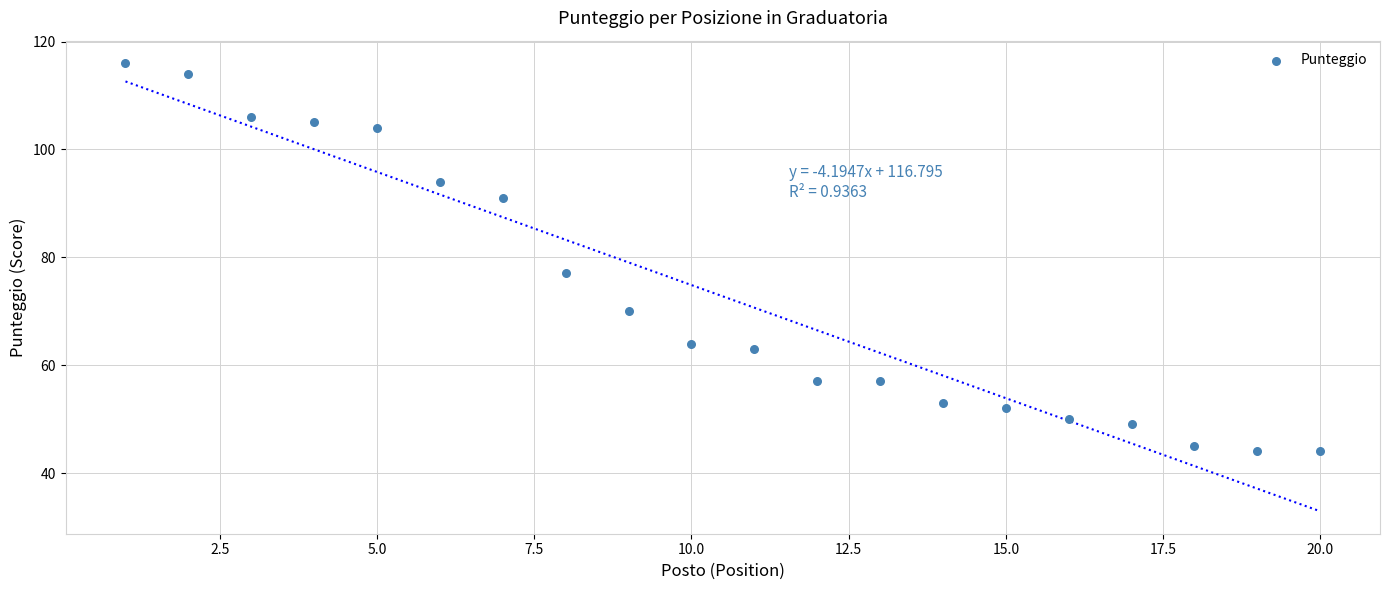

What is the range of Y values (max minus min)?

72